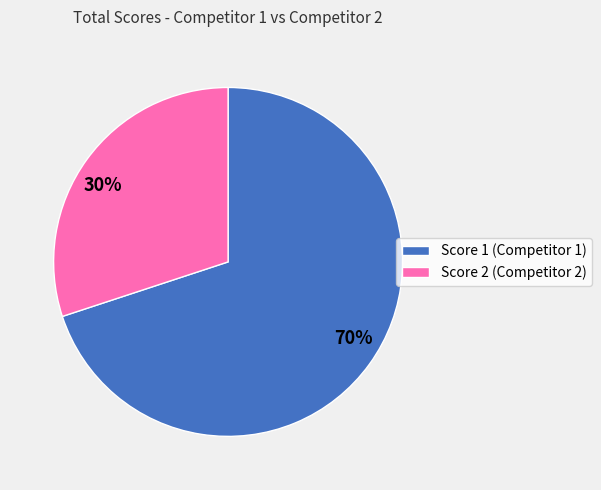

True or false: Score 1 (Competitor 1) accounts for 70% of the total.

True